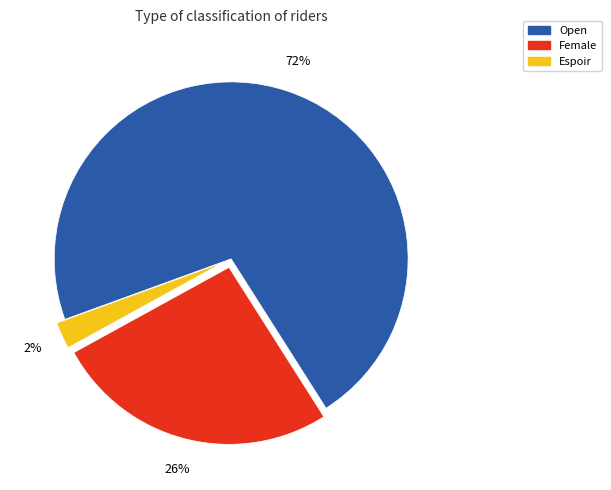

What percentage is the Espoir slice, to the nearest percent?

2%